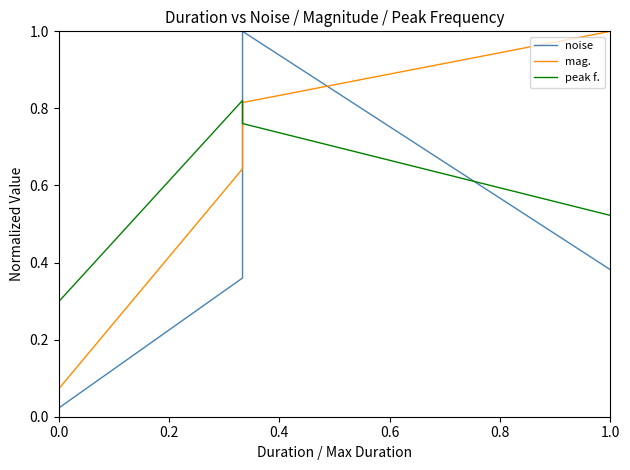

True or false: peak f. has more than 2 interior local peaks.

True